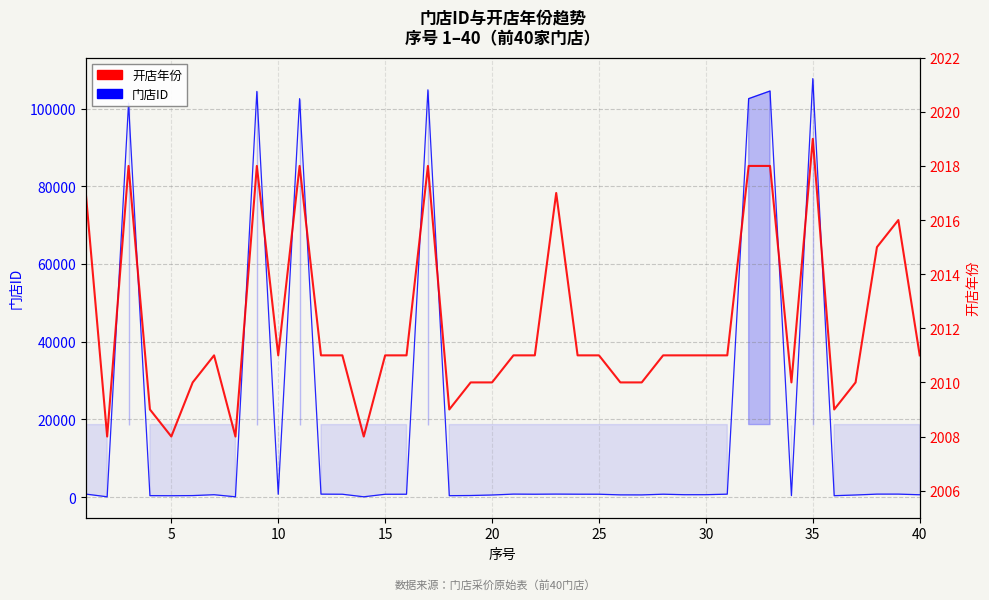

Does the chart display data point markers on the line(s)?

No